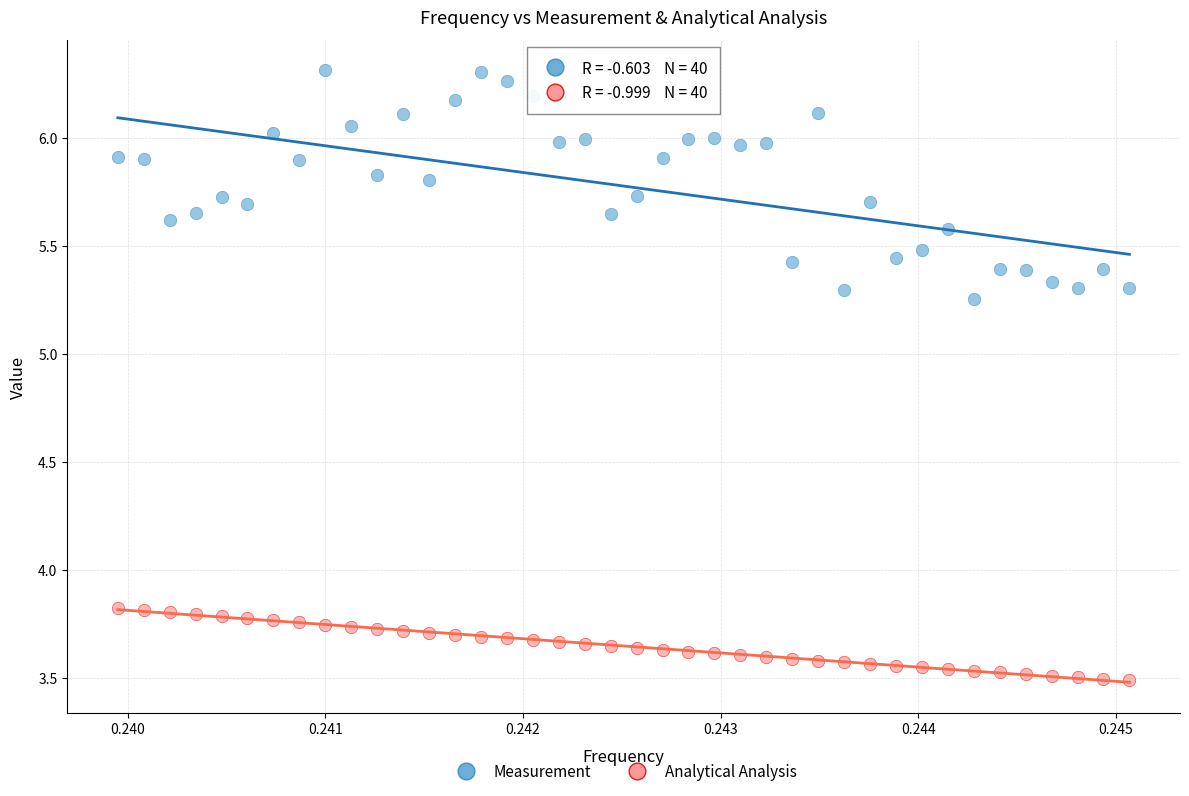

Which series has the largest Y range (max minus min)?

Measurement